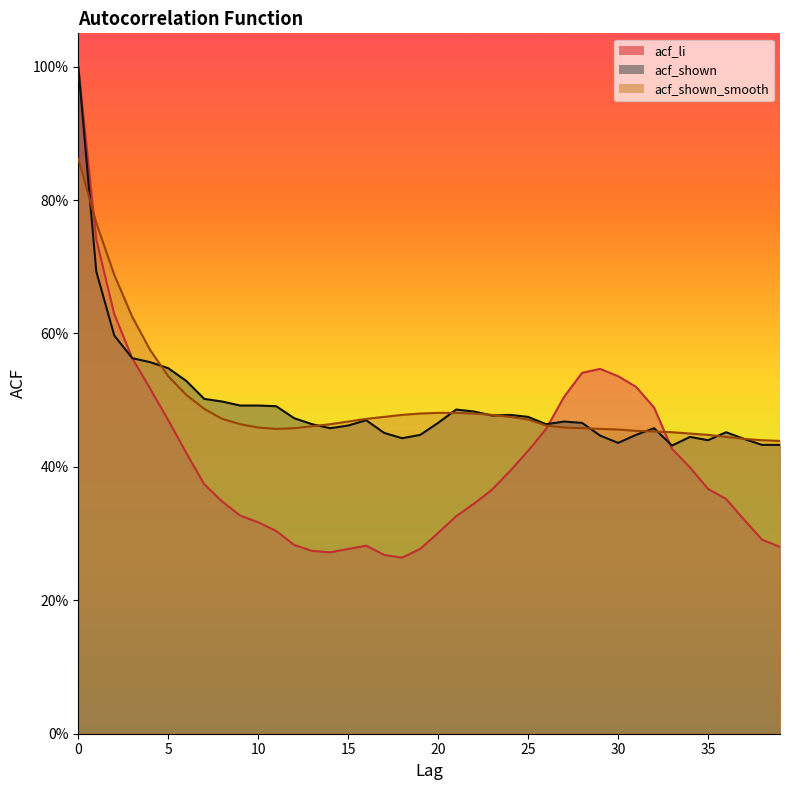

What is the difference between the acf_li values at 19 and 24?

0.1